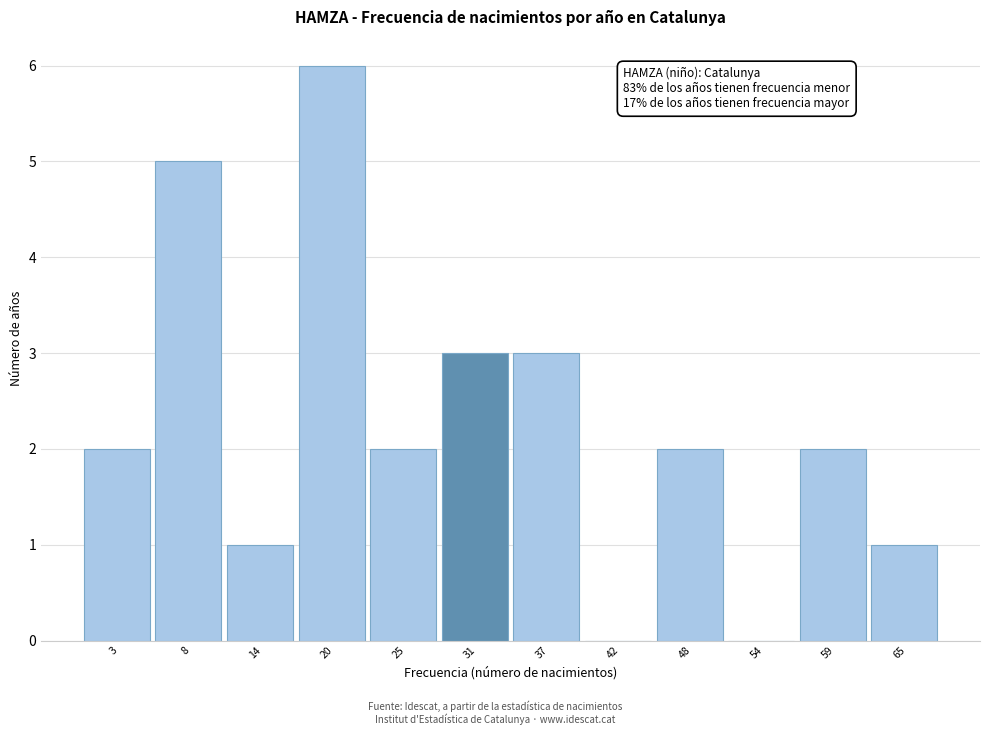

Reading right to left, what are all the values shown in this chart?

65=1	59=2	54=0	48=2	42=0	37=3	31=3	25=2	20=6	14=1	8=5	3=2